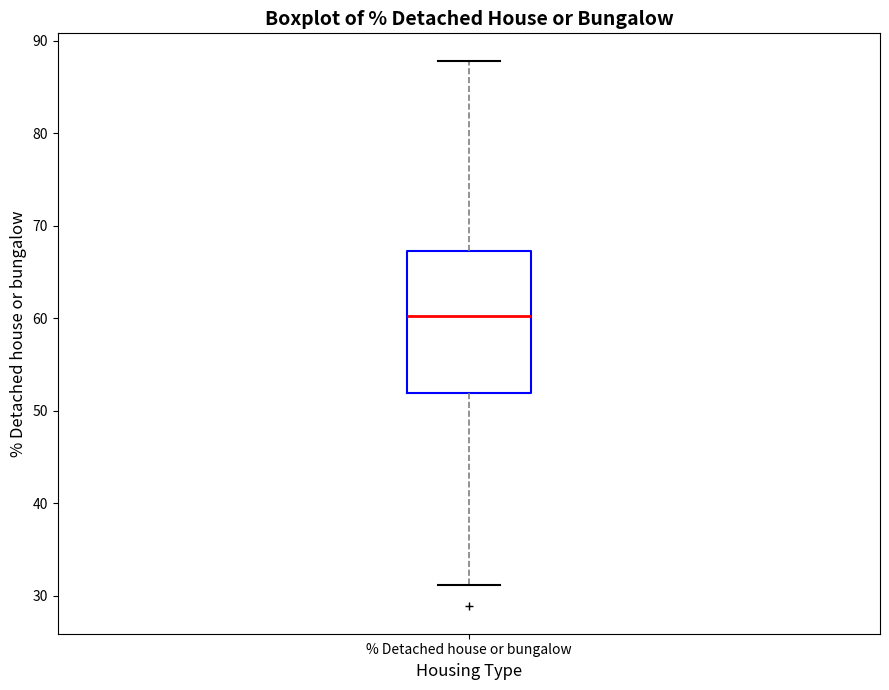

Where is the upper edge of the box for % Detached house or bungalow on the y-axis? The values are not printed on the chart, so give them approximately, as read against the axis.

67